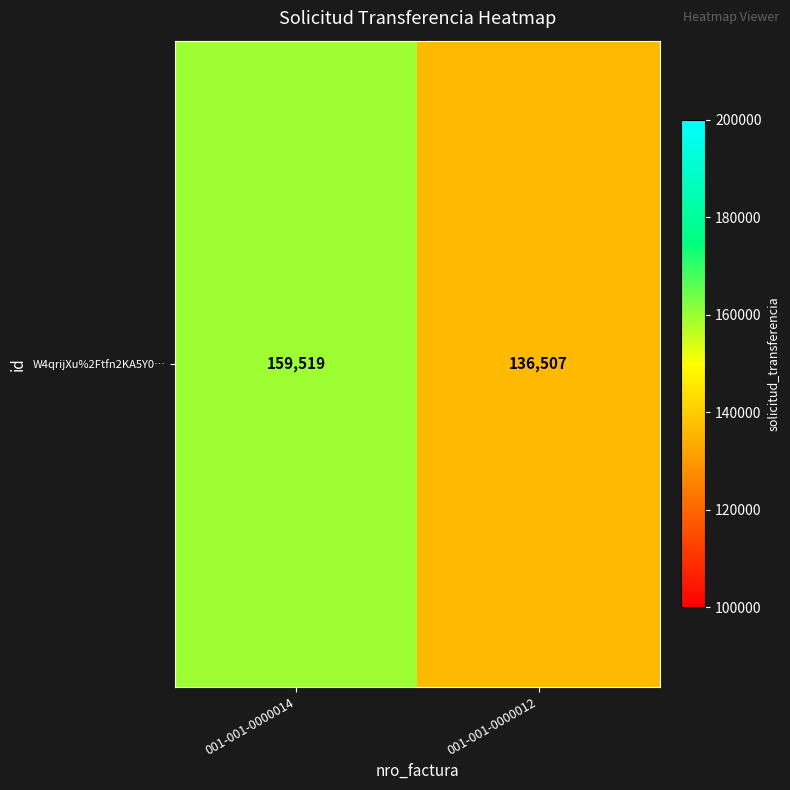

List the labels in order of value, largest first.

001-001-0000014, 001-001-0000012